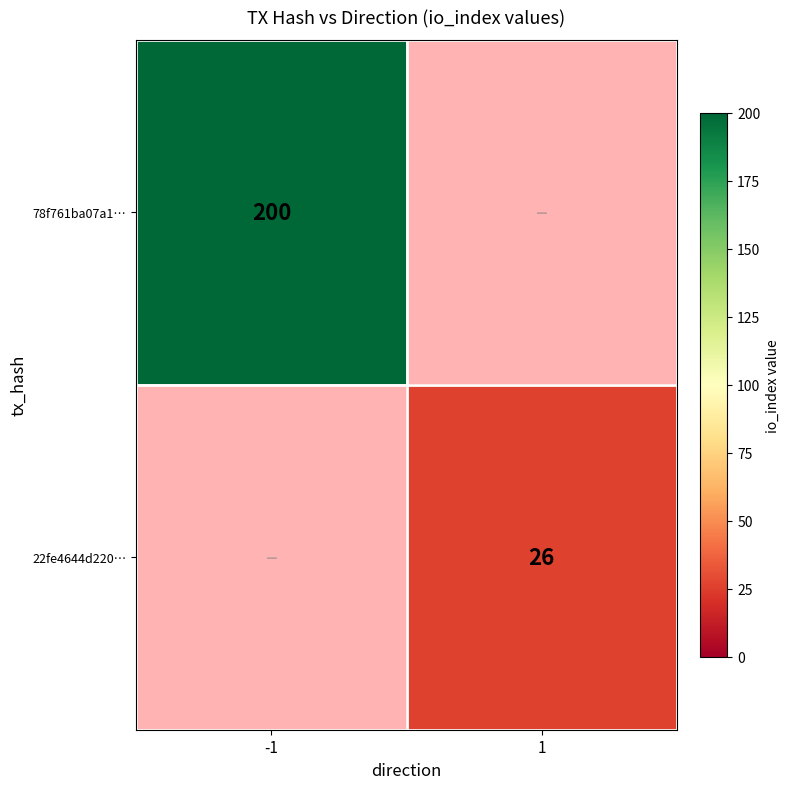

True or false: 78f761ba07a1… has a value of 325 at -1.

False